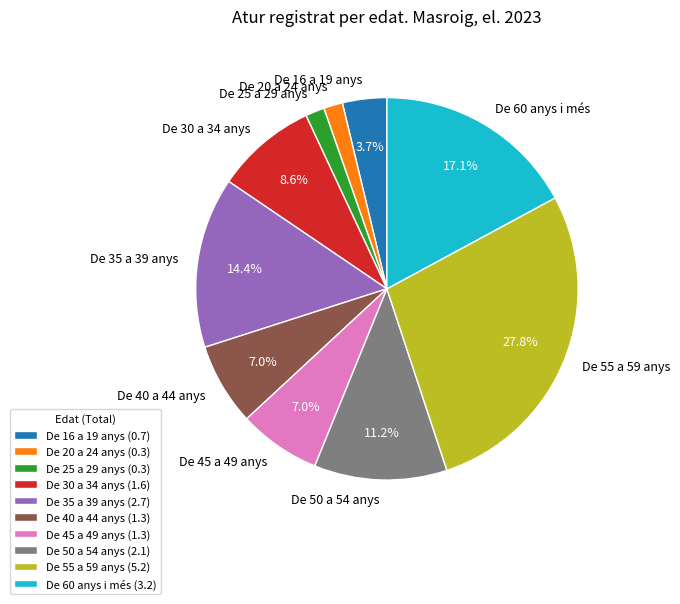

Is there any slice that represents more than half of the pie?

No